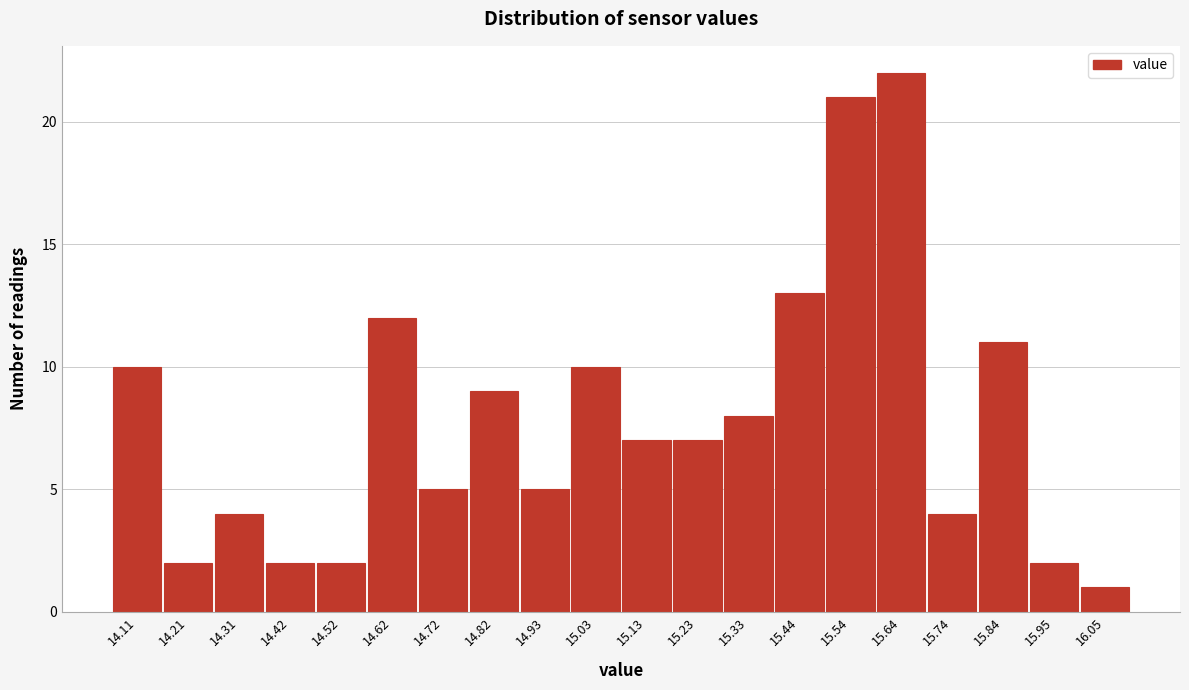

Reading left to right, transcribe all the data shown in this chart.

10	2	4	2	2	12	5	9	5	10	7	7	8	13	21	22	4	11	2	1